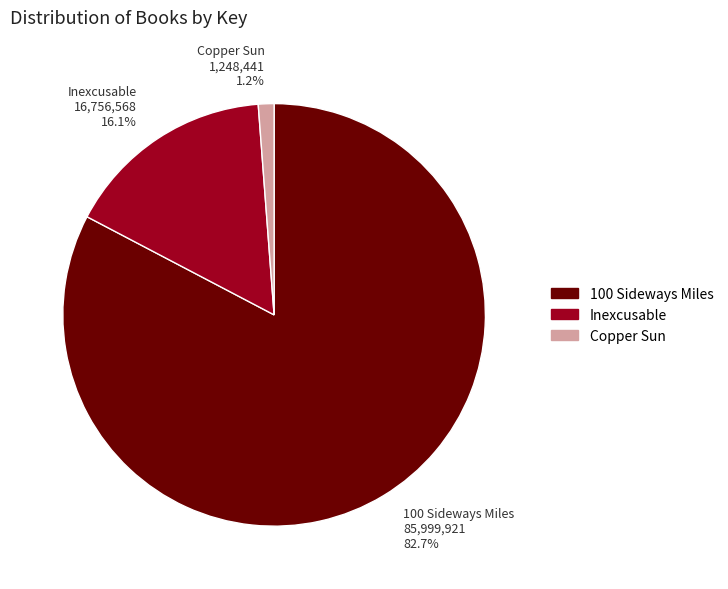

Count the number of slices in the pie.

3